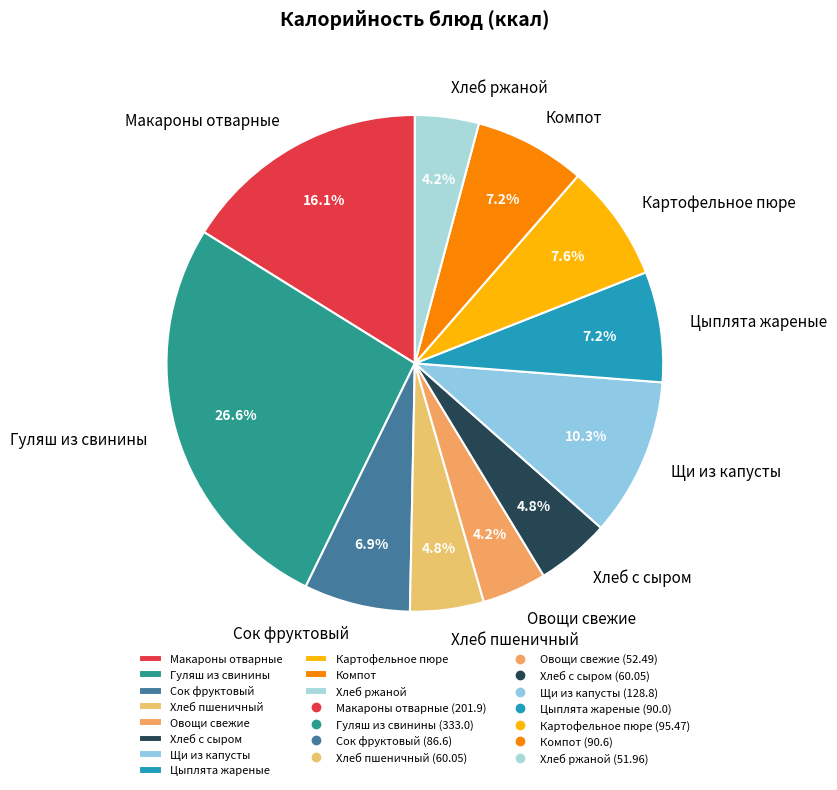

What percentage is the Сок фруктовый slice, to the nearest percent?

7%